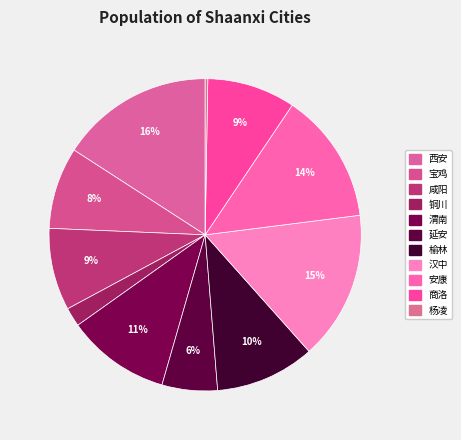

How much of the chart is everything except 宝鸡?

91.5%